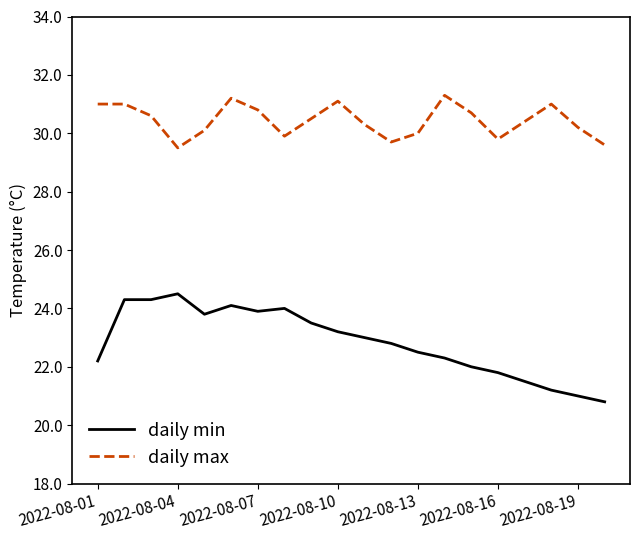

Which series has the widest spread of values?

daily min